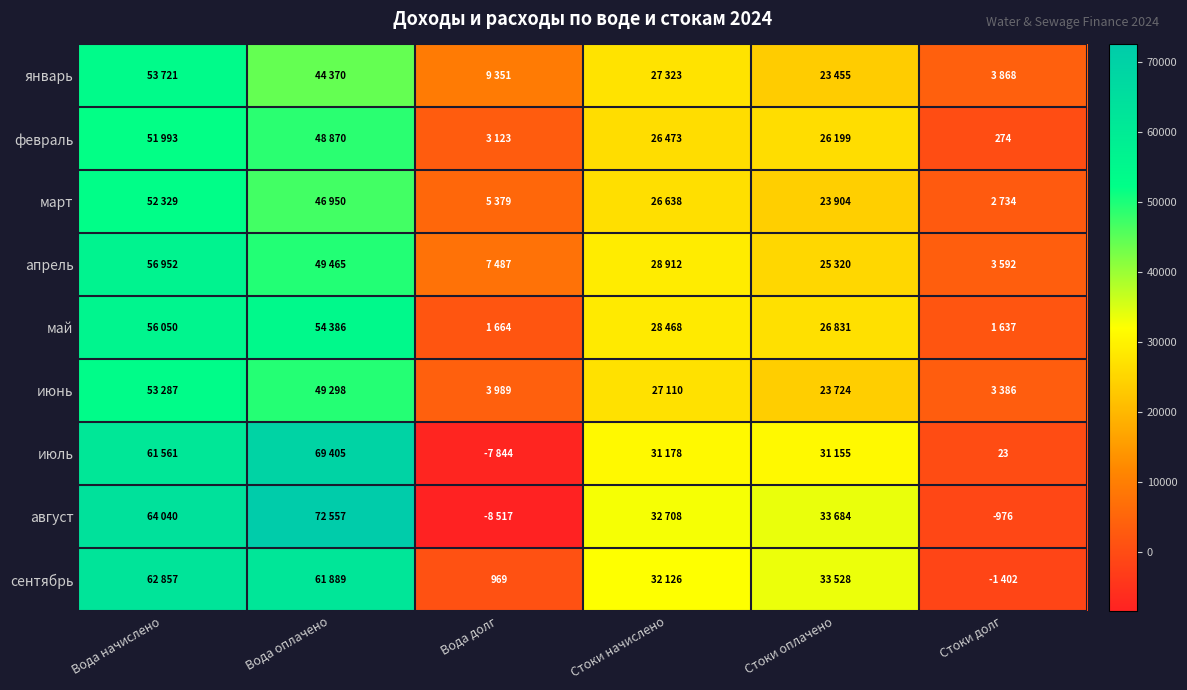

The июль series shows -4093.9 at Вода долг. True or false?

False